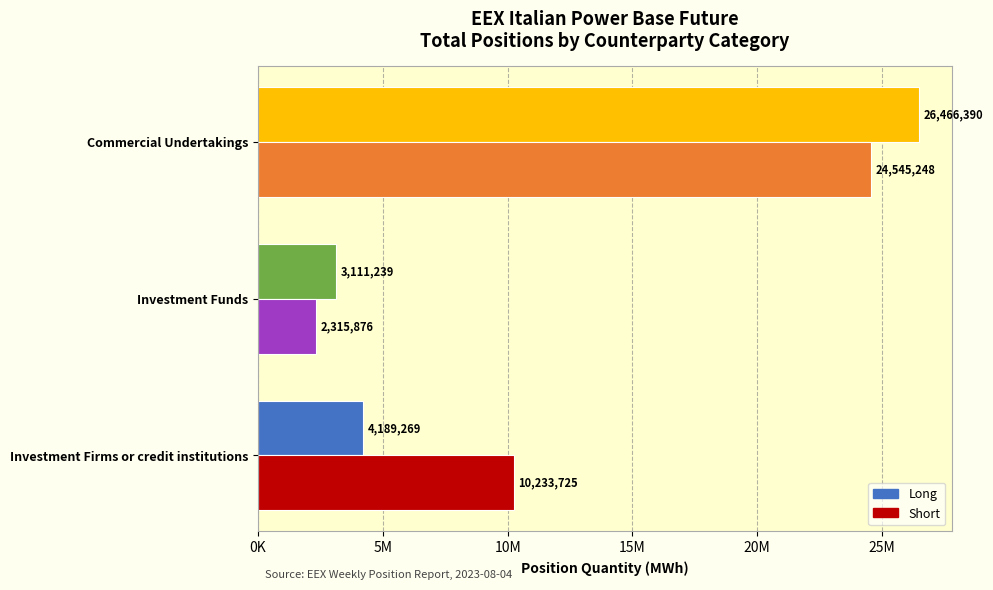

What is the average value of the Long series?

11255633